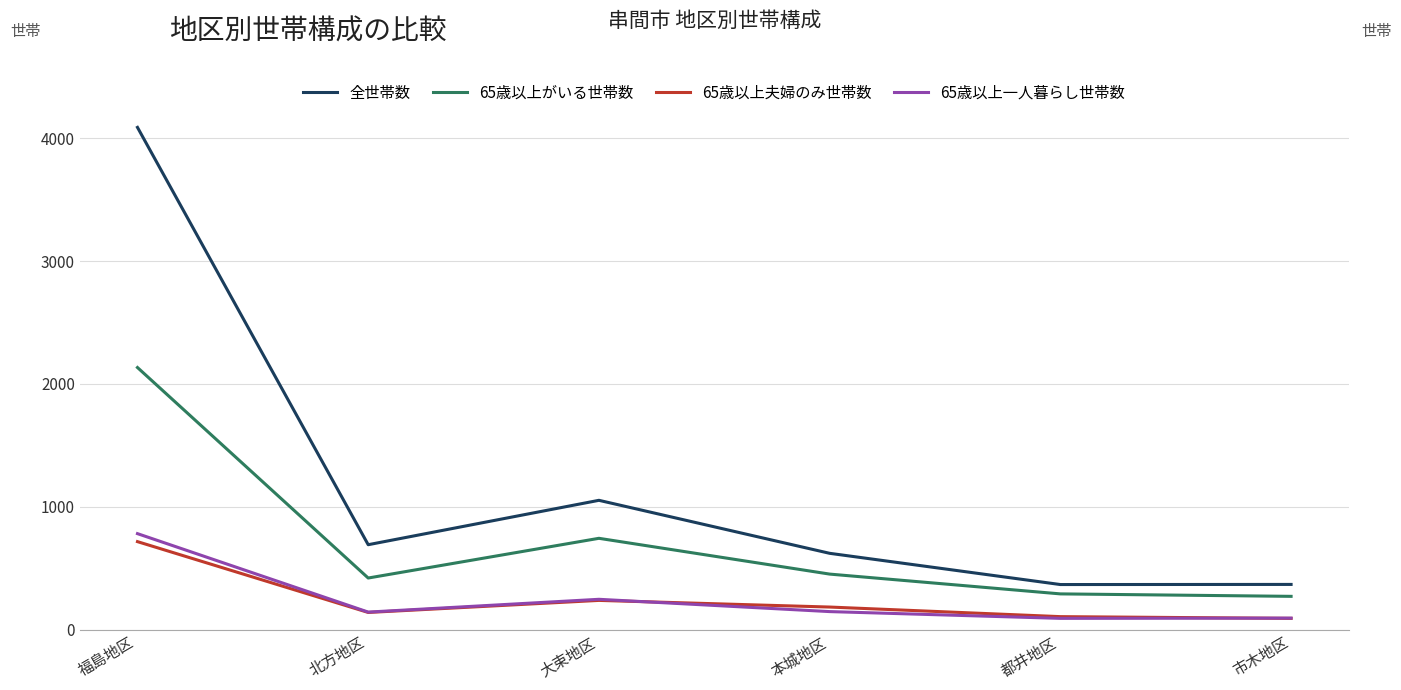

True or false: 全世帯数 and 65歳以上夫婦のみ世帯数 intersect in this chart.

False